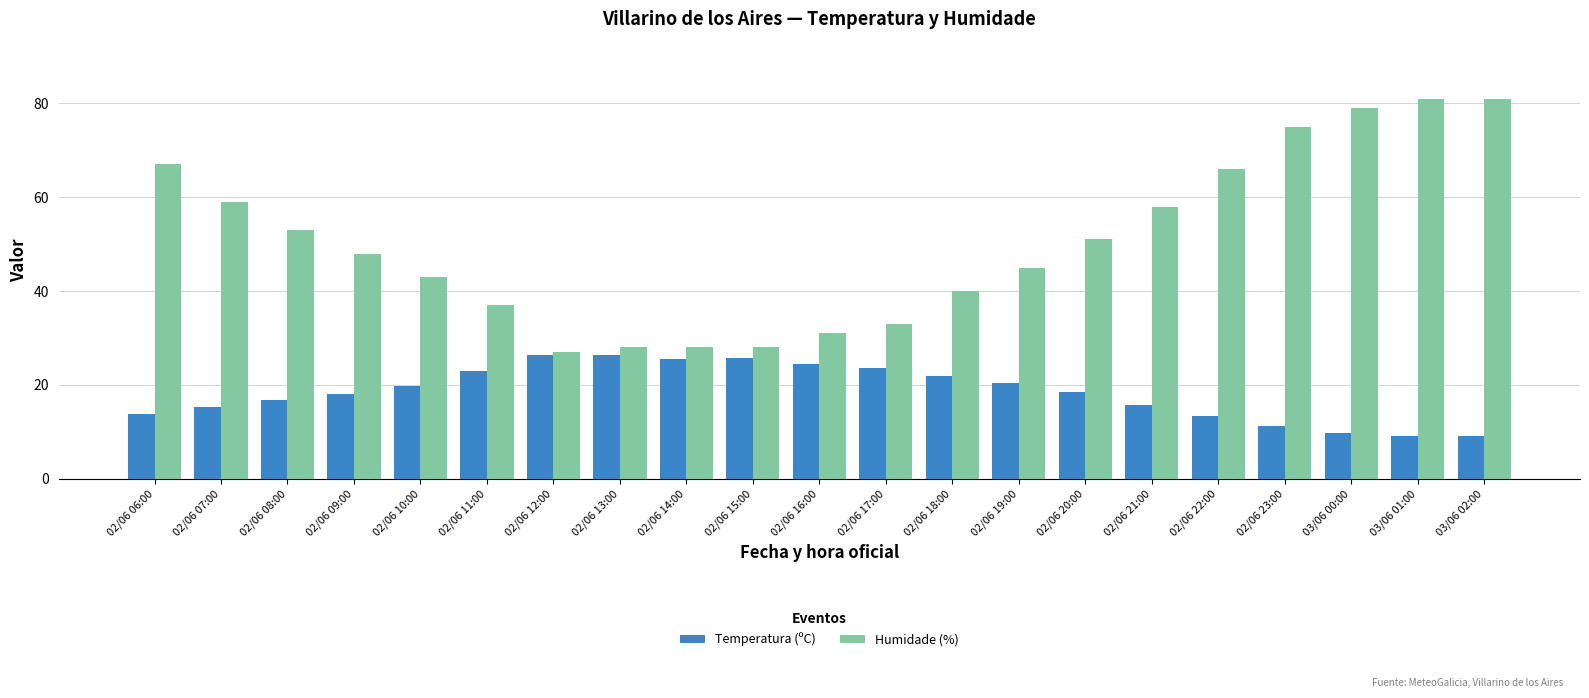

What is the greatest value displayed?

81.0